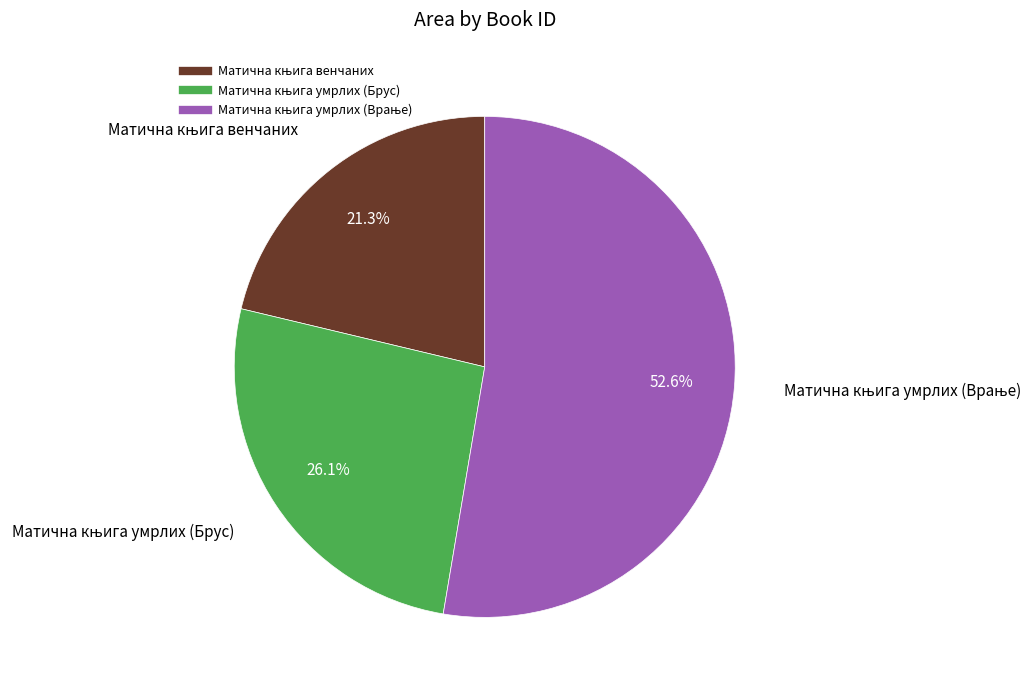

Does any single category account for the majority?

Yes